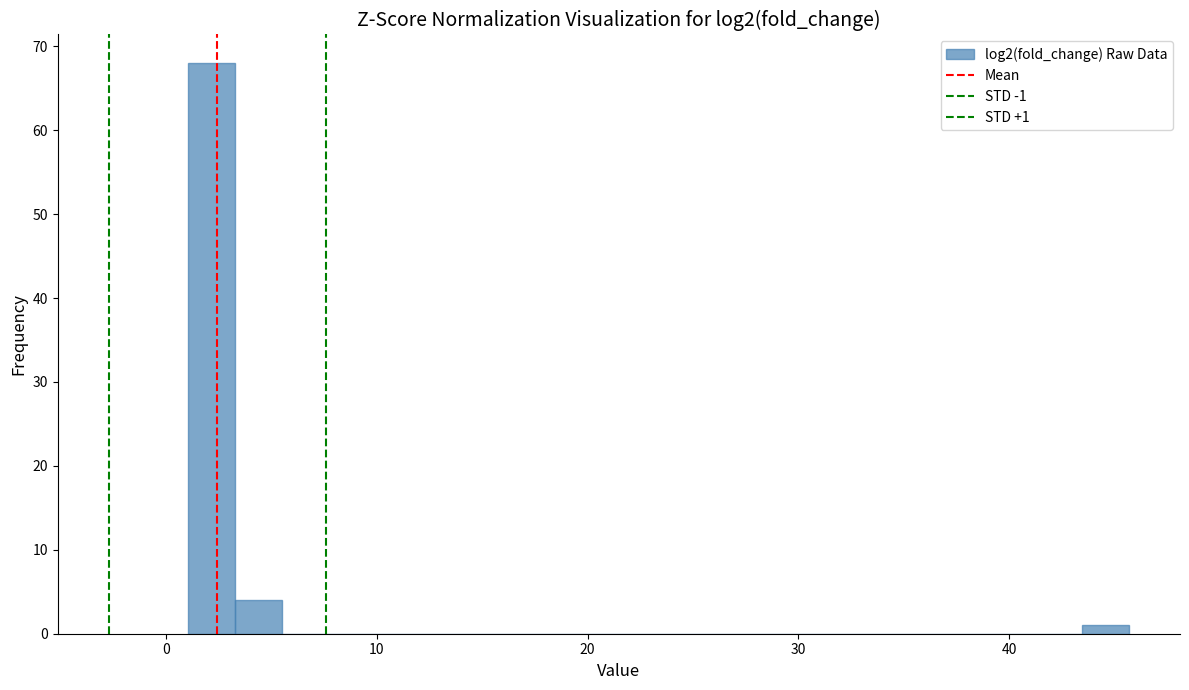

Around what value on the x-axis is the tallest bar? Give the approximate position of its centre, as read against the axis.

2